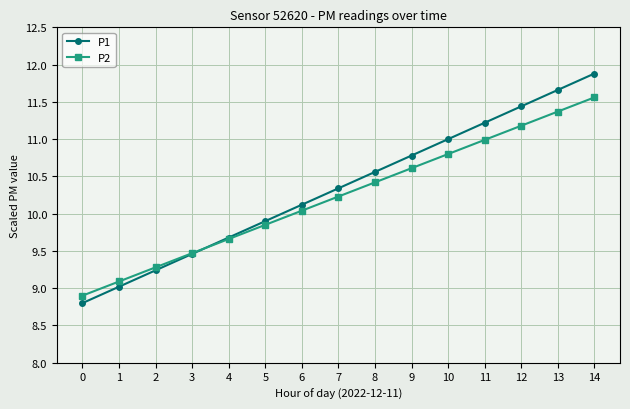

What is the total value across all series at 3?

18.9